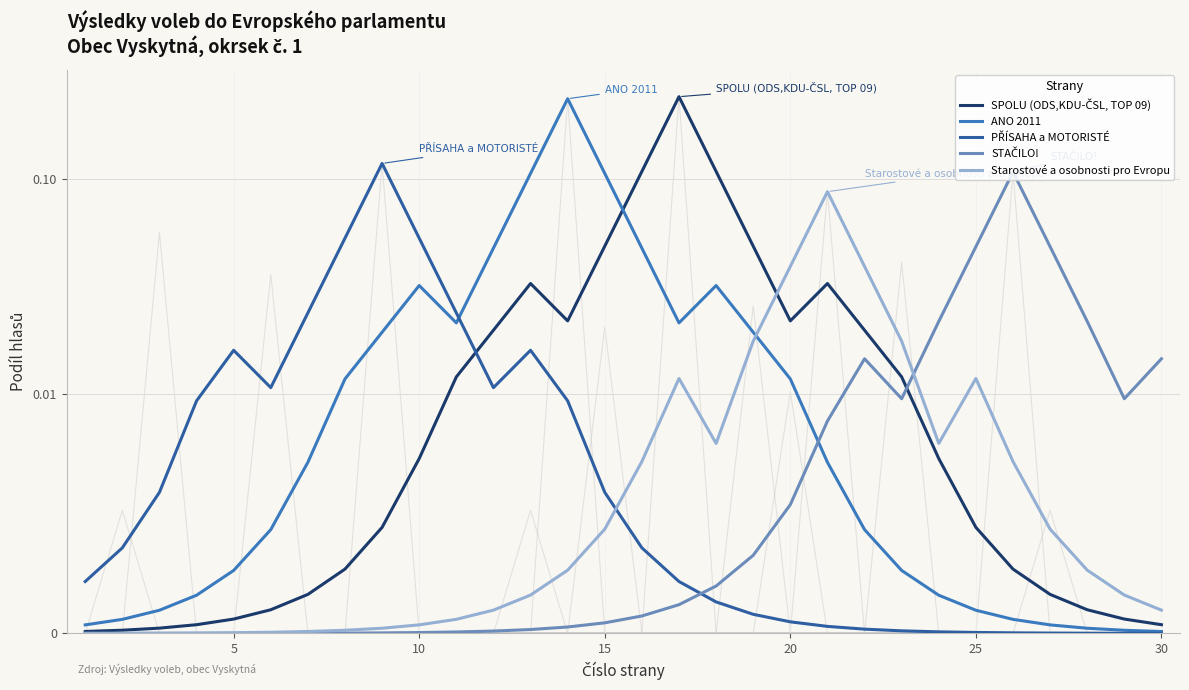

Reading left to right, extract all data points from this chart.

SPOLU (ODS,KDU-ČSL, TOP 09): 0.0	0.0	0.0	0.0	0.0	0.0	0.0	0.0	0.0	0.0	0.0	0.0	0.0	0.0	0.0	0.1	0.2	0.1	0.0	0.0	0.0	0.0	0.0	0.0	0.0	0.0	0.0	0.0	0.0	0.0
ANO 2011: 0.0	0.0	0.0	0.0	0.0	0.0	0.0	0.0	0.0	0.0	0.0	0.0	0.1	0.2	0.1	0.0	0.0	0.0	0.0	0.0	0.0	0.0	0.0	0.0	0.0	0.0	0.0	0.0	0.0	0.0
PŘÍSAHA a MOTORISTÉ: 0.0	0.0	0.0	0.0	0.0	0.0	0.0	0.1	0.1	0.1	0.0	0.0	0.0	0.0	0.0	0.0	0.0	0.0	0.0	0.0	0.0	0.0	0.0	0.0	0.0	0.0	0.0	0.0	0.0	0.0
STAČILO!: 0.0	0.0	0.0	0.0	0.0	0.0	0.0	0.0	0.0	0.0	0.0	0.0	0.0	0.0	0.0	0.0	0.0	0.0	0.0	0.0	0.0	0.0	0.0	0.0	0.0	0.1	0.0	0.0	0.0	0.0
Starostové a osobnosti pro Evropu: 0.0	0.0	0.0	0.0	0.0	0.0	0.0	0.0	0.0	0.0	0.0	0.0	0.0	0.0	0.0	0.0	0.0	0.0	0.0	0.0	0.1	0.0	0.0	0.0	0.0	0.0	0.0	0.0	0.0	0.0